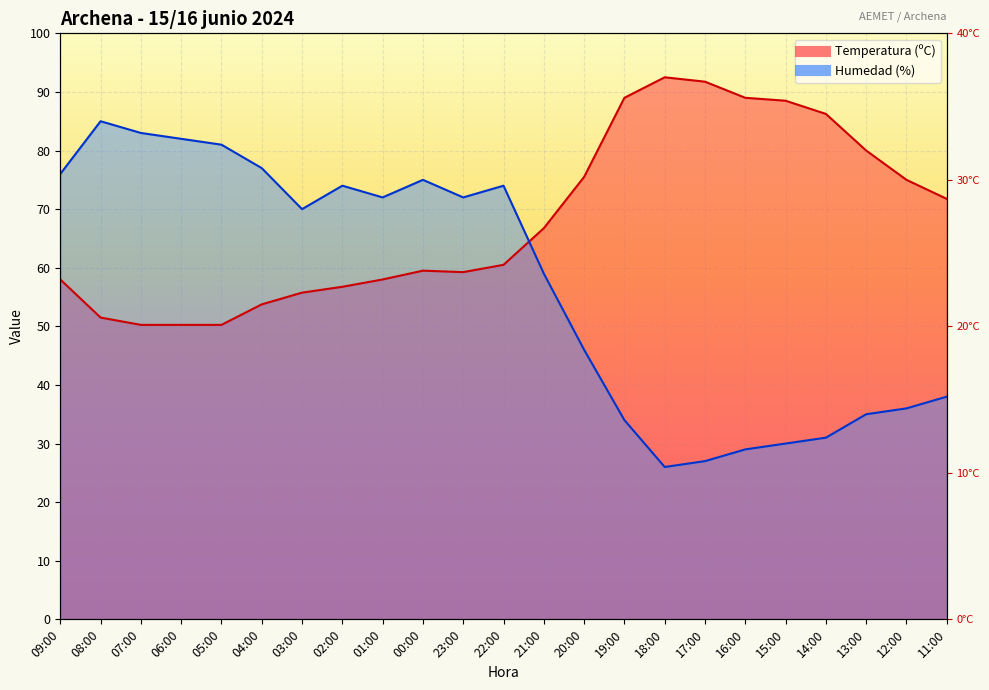

True or false: Humedad (%) has more than 1 points higher than both neighbors.

True